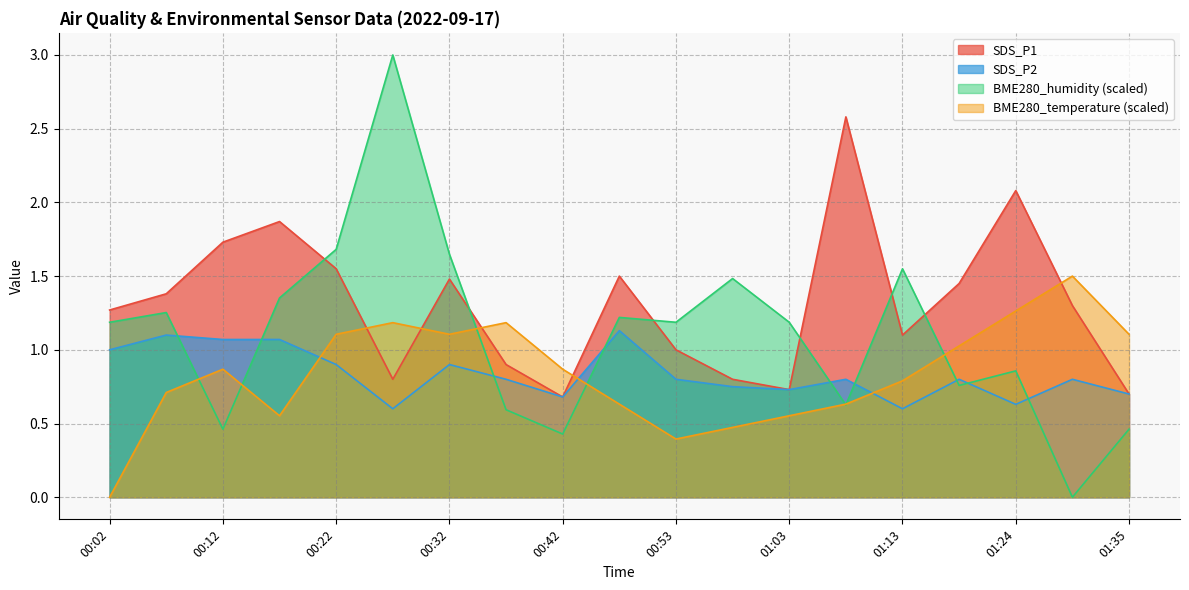

Rank the series at 00:12 from lowest to highest value.

BME280_humidity (scaled), BME280_temperature (scaled), SDS_P2, SDS_P1